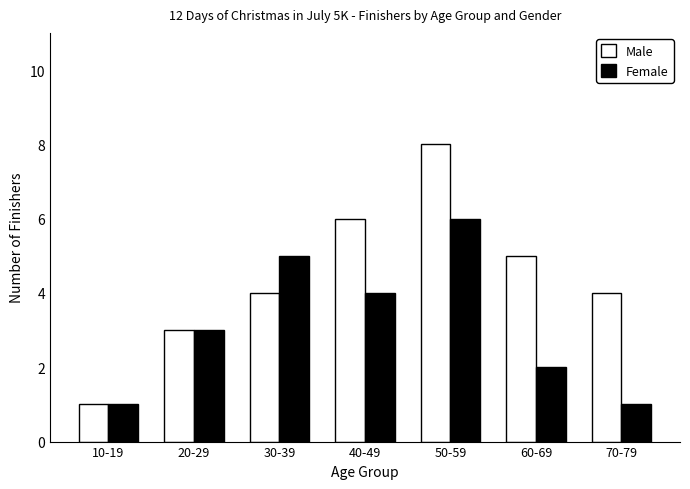

What is the sum of all Female values?

22